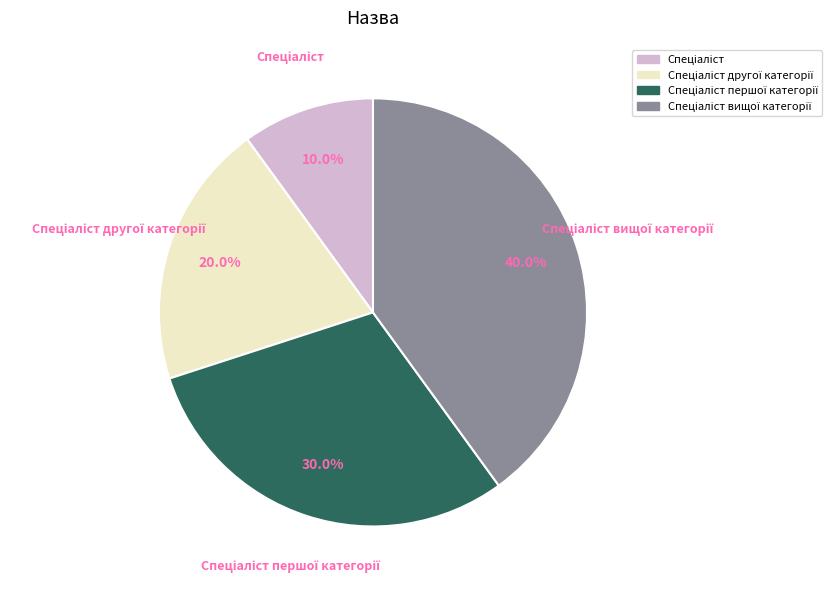

Does any single category account for the majority?

No